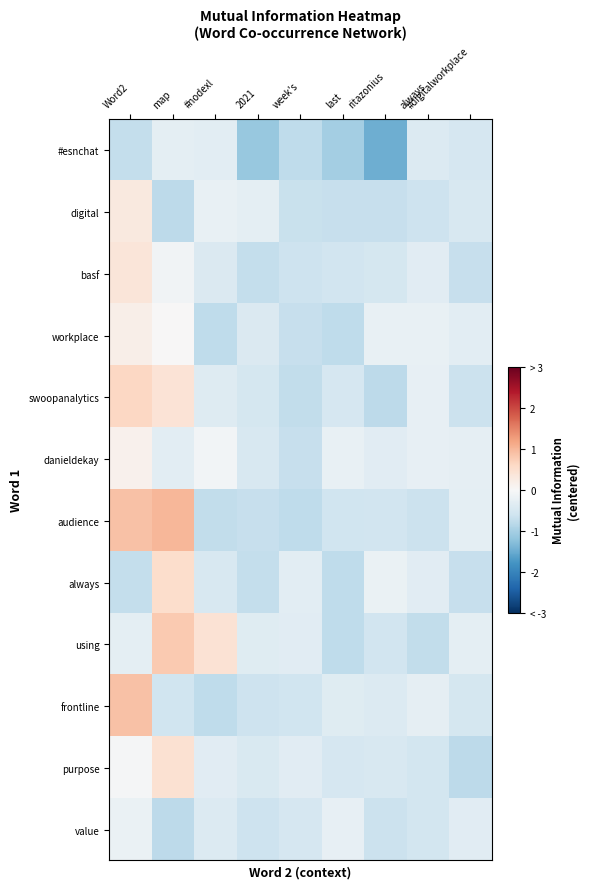

Reading left to right, transcribe all the data shown in this chart.

#esnchat: Word2=-0.7	map=-0.3	#nodexl=-0.3	2021=-1.1	week's=-0.8	last=-1.0	ritazonius=-1.5	always=-0.4	#digitalworkplace=-0.5
digital: Word2=0.3	map=-0.8	#nodexl=-0.2	2021=-0.3	week's=-0.7	last=-0.7	ritazonius=-0.7	always=-0.6	#digitalworkplace=-0.5
basf: Word2=0.4	map=-0.1	#nodexl=-0.4	2021=-0.7	week's=-0.6	last=-0.6	ritazonius=-0.5	always=-0.3	#digitalworkplace=-0.7
workplace: Word2=0.2	map=0.0	#nodexl=-0.8	2021=-0.4	week's=-0.7	last=-0.8	ritazonius=-0.2	always=-0.2	#digitalworkplace=-0.3
swoopanalytics: Word2=0.6	map=0.4	#nodexl=-0.4	2021=-0.5	week's=-0.7	last=-0.5	ritazonius=-0.8	always=-0.3	#digitalworkplace=-0.6
danieldekay: Word2=0.1	map=-0.3	#nodexl=-0.1	2021=-0.5	week's=-0.7	last=-0.2	ritazonius=-0.3	always=-0.2	#digitalworkplace=-0.3
audience: Word2=0.9	map=1.0	#nodexl=-0.7	2021=-0.7	week's=-0.8	last=-0.6	ritazonius=-0.6	always=-0.6	#digitalworkplace=-0.3
always: Word2=-0.7	map=0.5	#nodexl=-0.5	2021=-0.7	week's=-0.3	last=-0.8	ritazonius=-0.2	always=-0.3	#digitalworkplace=-0.7
using: Word2=-0.3	map=0.8	#nodexl=0.4	2021=-0.4	week's=-0.3	last=-0.8	ritazonius=-0.6	always=-0.7	#digitalworkplace=-0.3
frontline: Word2=0.9	map=-0.6	#nodexl=-0.8	2021=-0.6	week's=-0.6	last=-0.4	ritazonius=-0.4	always=-0.3	#digitalworkplace=-0.5
purpose: Word2=-0.0	map=0.5	#nodexl=-0.3	2021=-0.5	week's=-0.3	last=-0.5	ritazonius=-0.5	always=-0.5	#digitalworkplace=-0.8
value: Word2=-0.2	map=-0.8	#nodexl=-0.4	2021=-0.6	week's=-0.5	last=-0.3	ritazonius=-0.7	always=-0.6	#digitalworkplace=-0.3